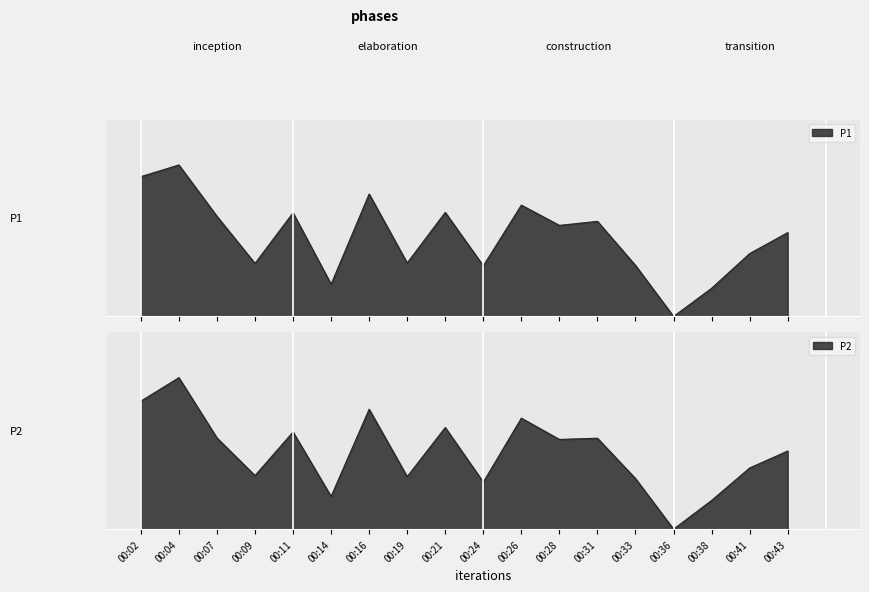

What is the sum of all P1 values?

9.5